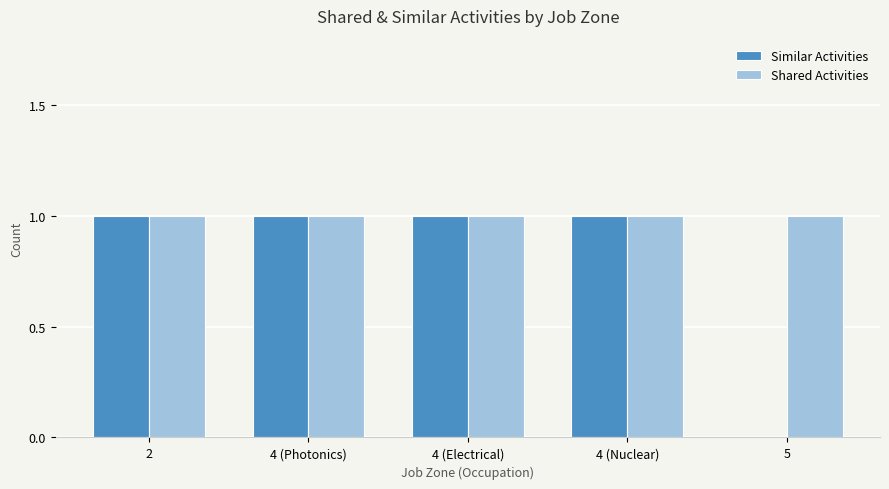

Is it true that Similar Activities equals 2 at 4 (Photonics)?

False